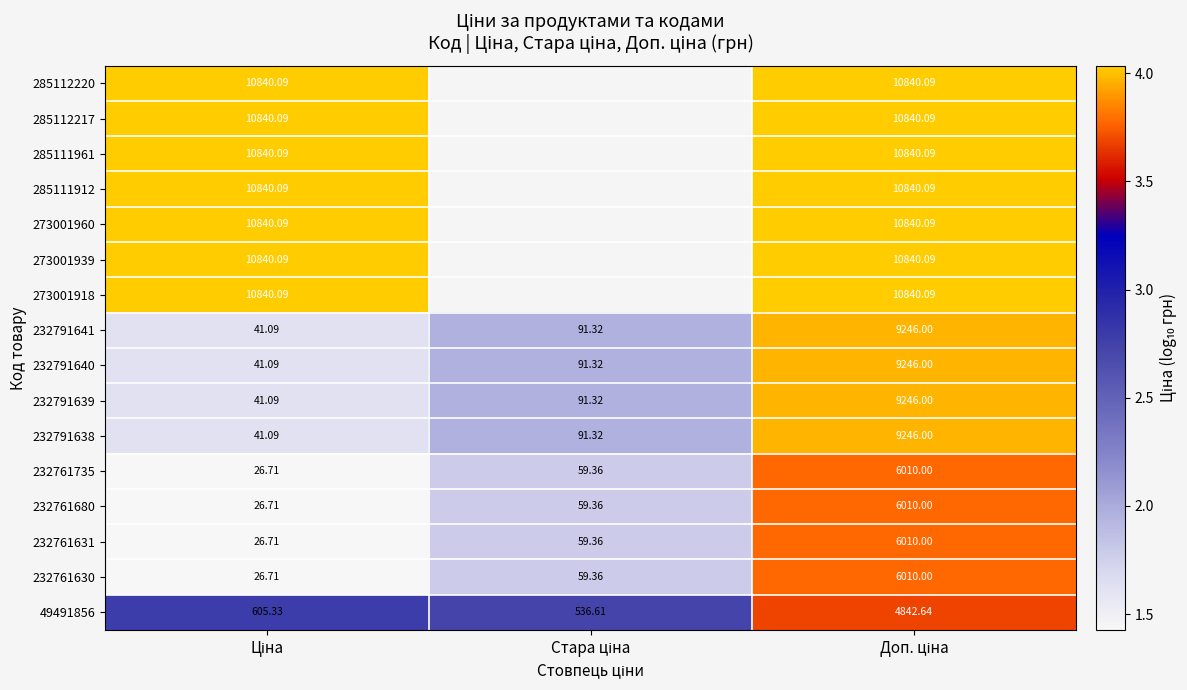

At which label does 232761631 reach its peak?

Доп. ціна